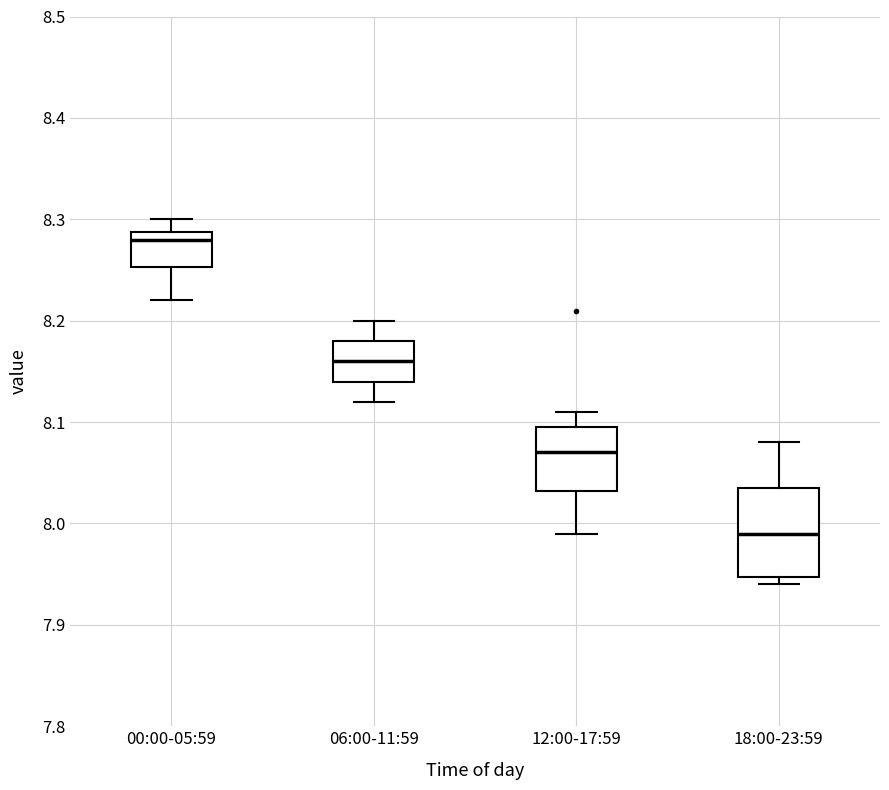

Reading left to right, transcribe this box plot: for each box, give where its median line is, the range the box spans, and where its two whiskers end, as read against the y-axis. The values are not printed on the chart, so give them approximately, as read against the axis.

00:00-05:59: median 8.28, box 8.25 to 8.29, whiskers 8.22 to 8.30
06:00-11:59: median 8.16, box 8.14 to 8.18, whiskers 8.12 to 8.20
12:00-17:59: median 8.07, box 8.03 to 8.10, whiskers 7.99 to 8.11
18:00-23:59: median 7.99, box 7.95 to 8.04, whiskers 7.94 to 8.08